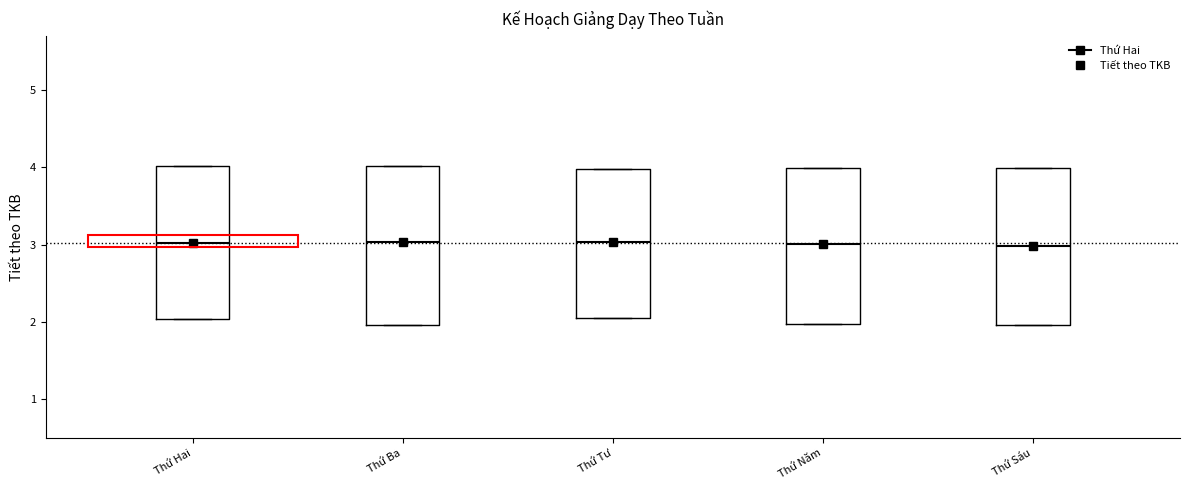

Where is the lower edge of the box for Thứ Hai on the y-axis? The values are not printed on the chart, so give them approximately, as read against the axis.

2